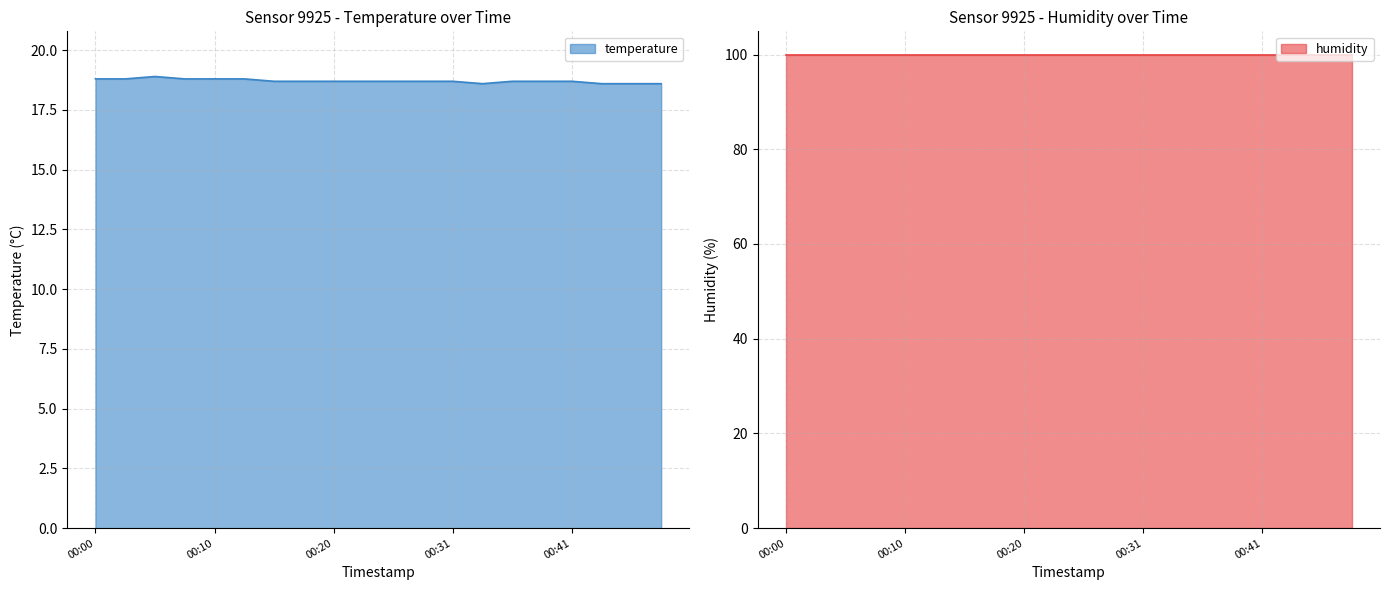

The value at 00:26 is 18.7. True or false?

True